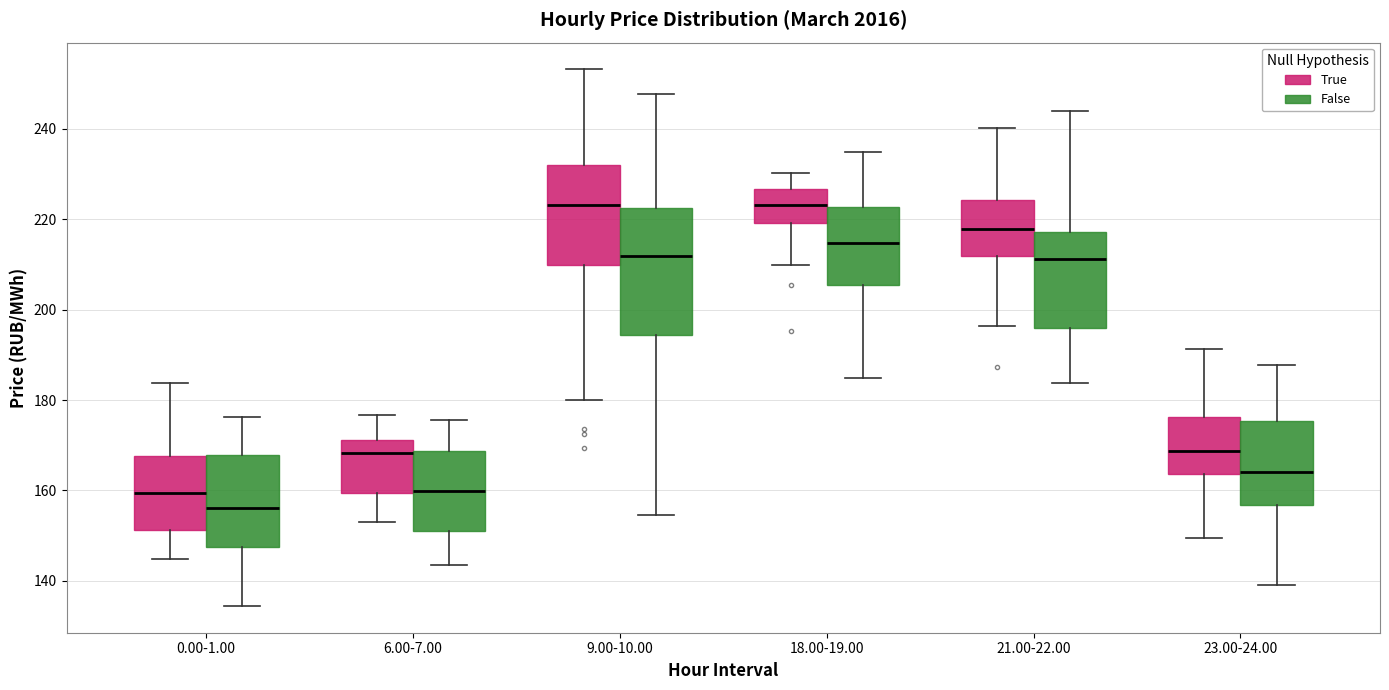

Which box is the tallest, from its lower edge to its upper edge?

9.00-10.00 (False)